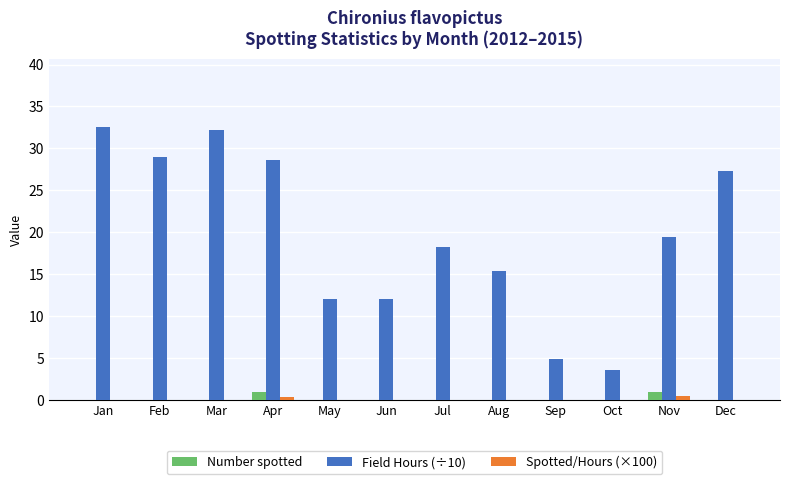

Between Mar and Dec, which series saw the biggest shift?

Field Hours (÷10)